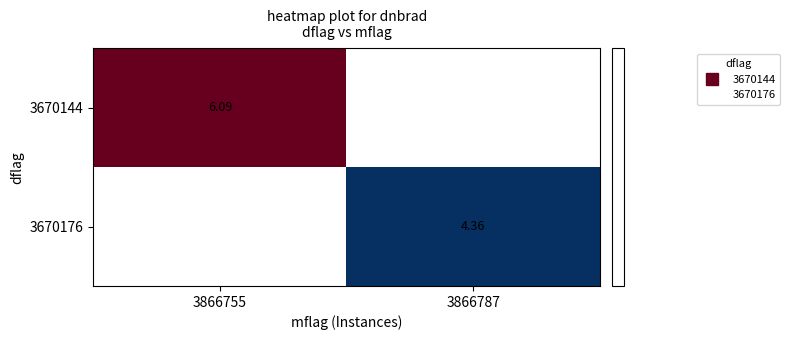

How many data points does each series have?

2